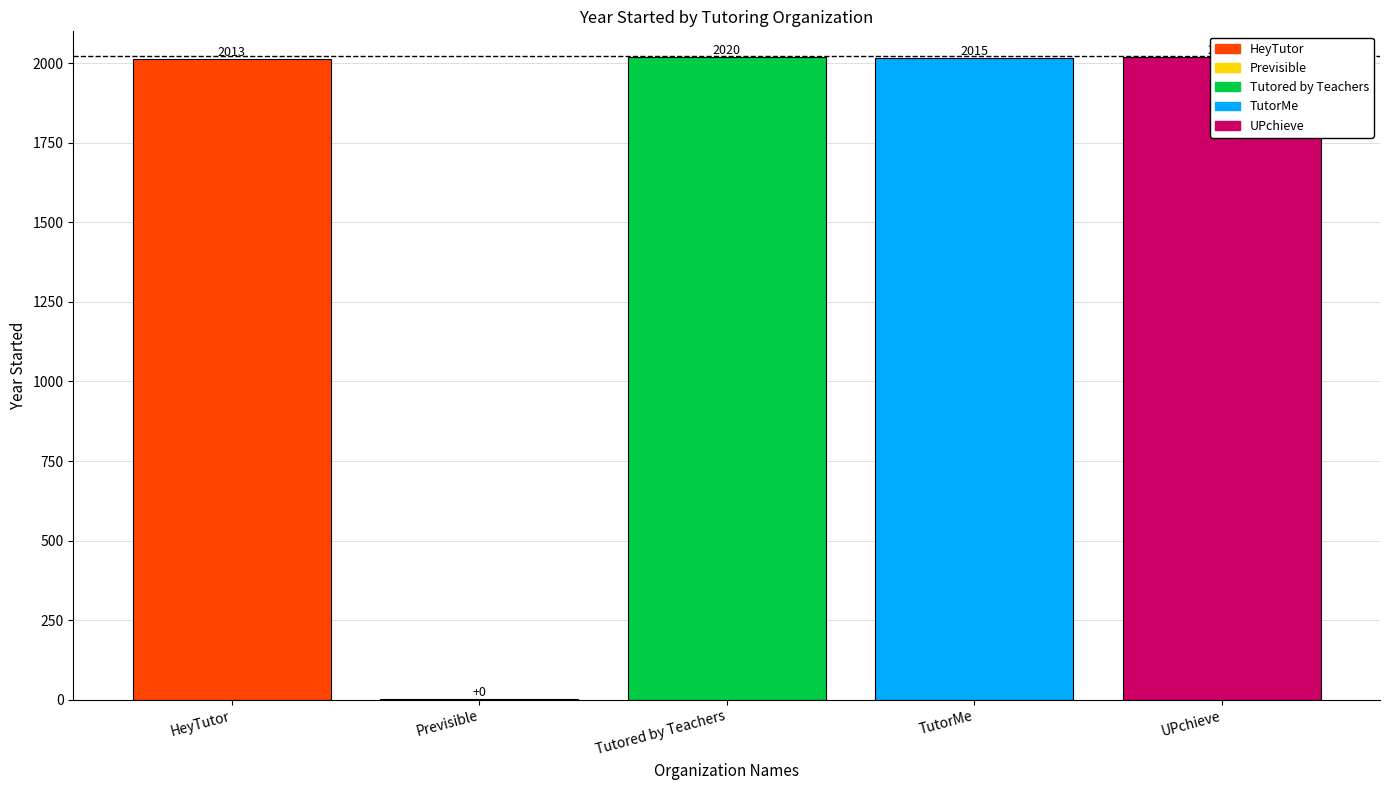

Rank the categories by value from lowest to highest.

Previsible, HeyTutor, TutorMe, UPchieve, Tutored by Teachers